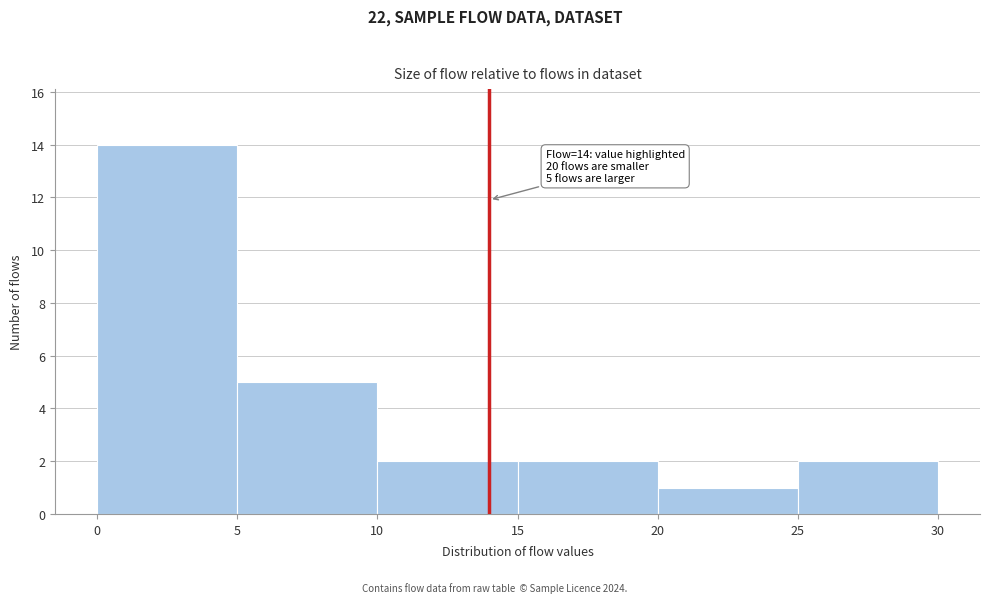

Over which range of the x-axis is the bar tallest?

0 to 5